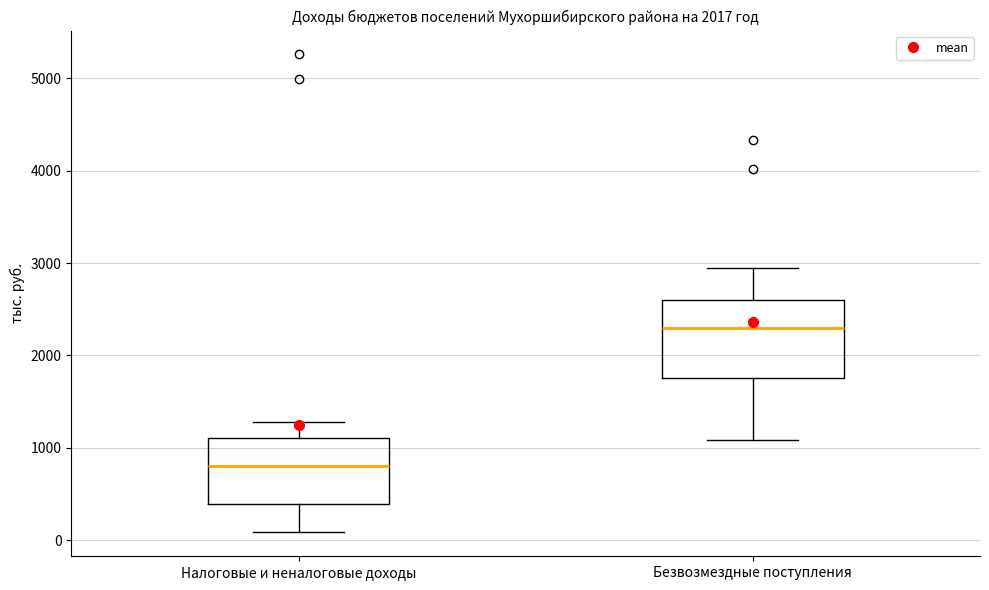

Which box has the lowest median line?

Налоговые и неналоговые доходы